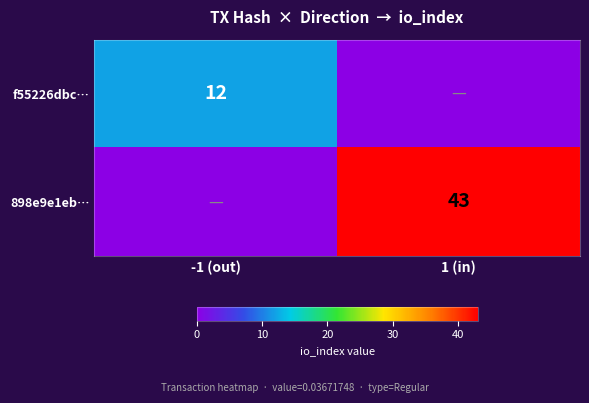

Between 1 (in) and -1 (out), which is larger?

-1 (out)